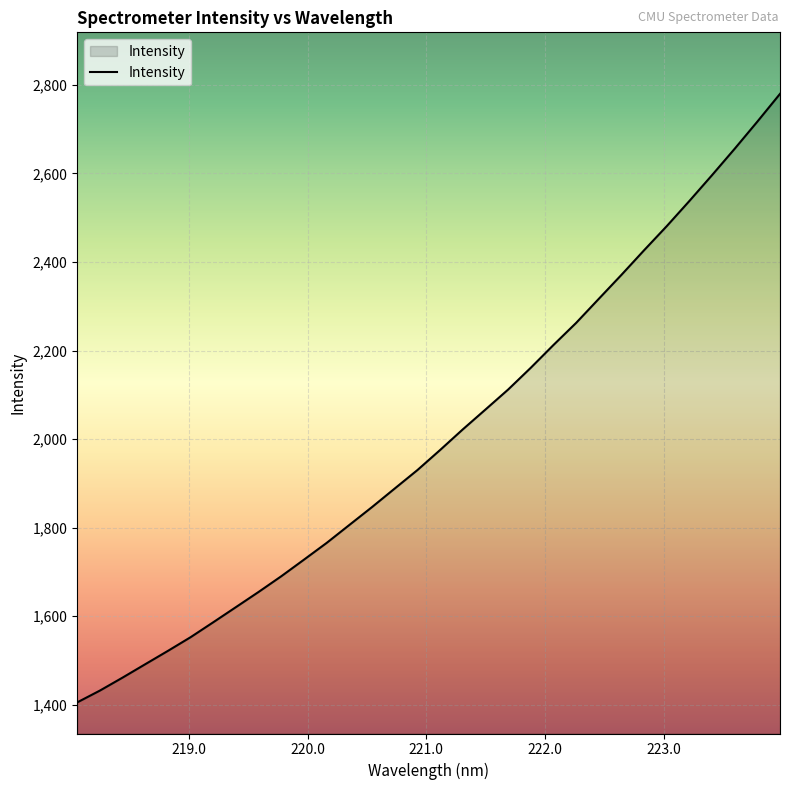

What is the difference between the maximum and minimum values?

1374.9